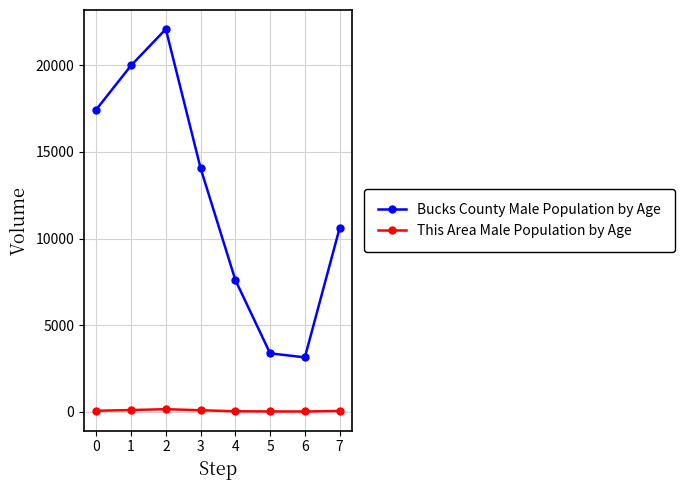

Between 1 and 2, which series saw the biggest shift?

Bucks County Male Population by Age